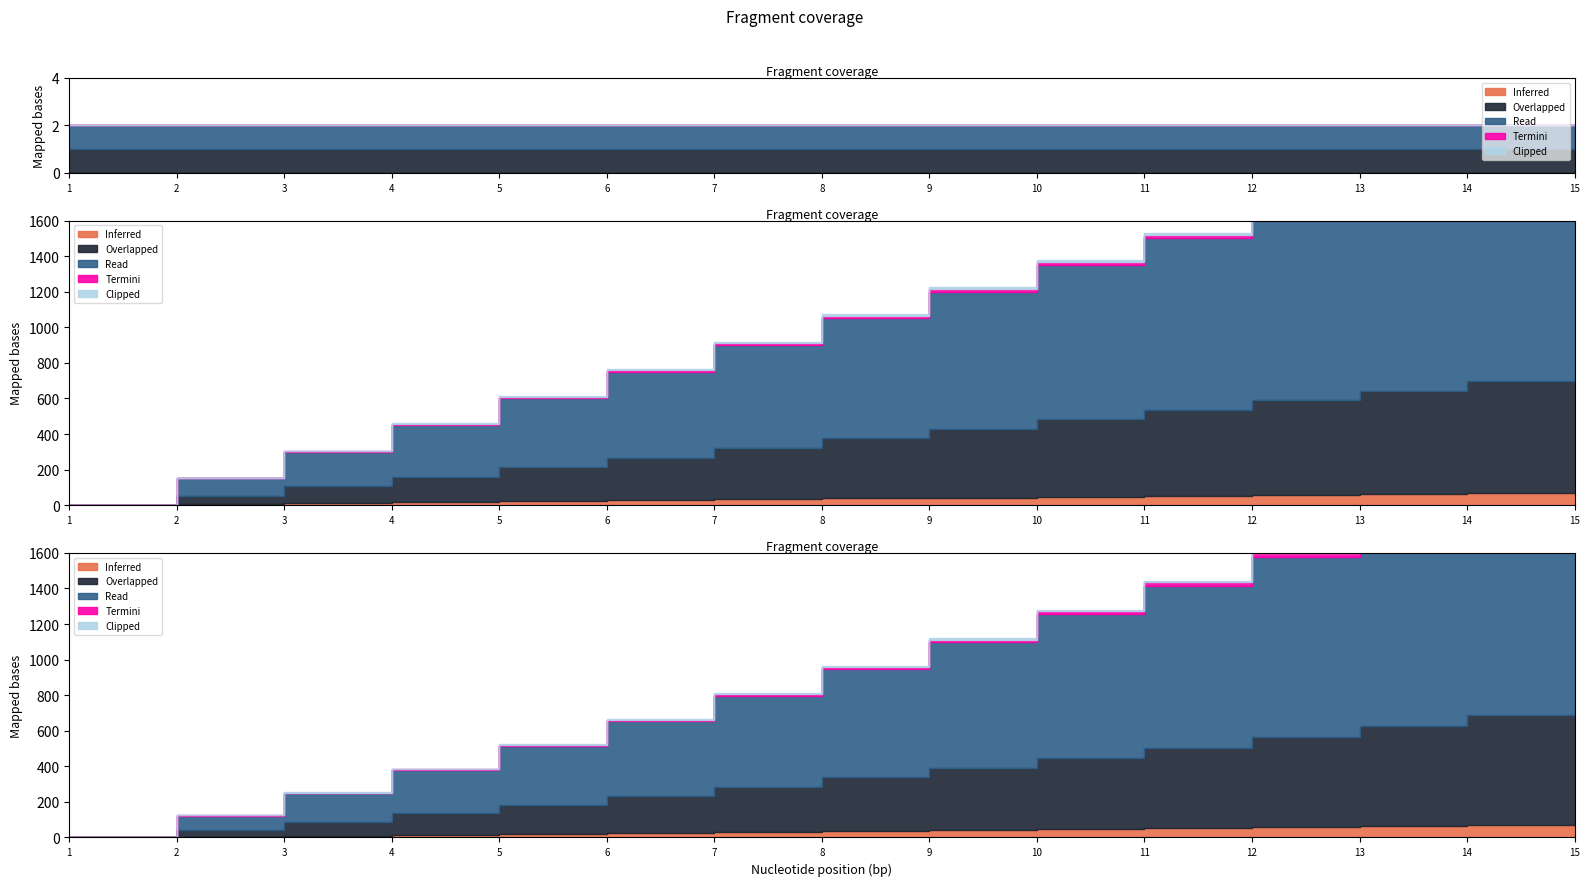

What are all the series names shown in the legend?

Inferred, Overlapped, Read, Termini, Clipped